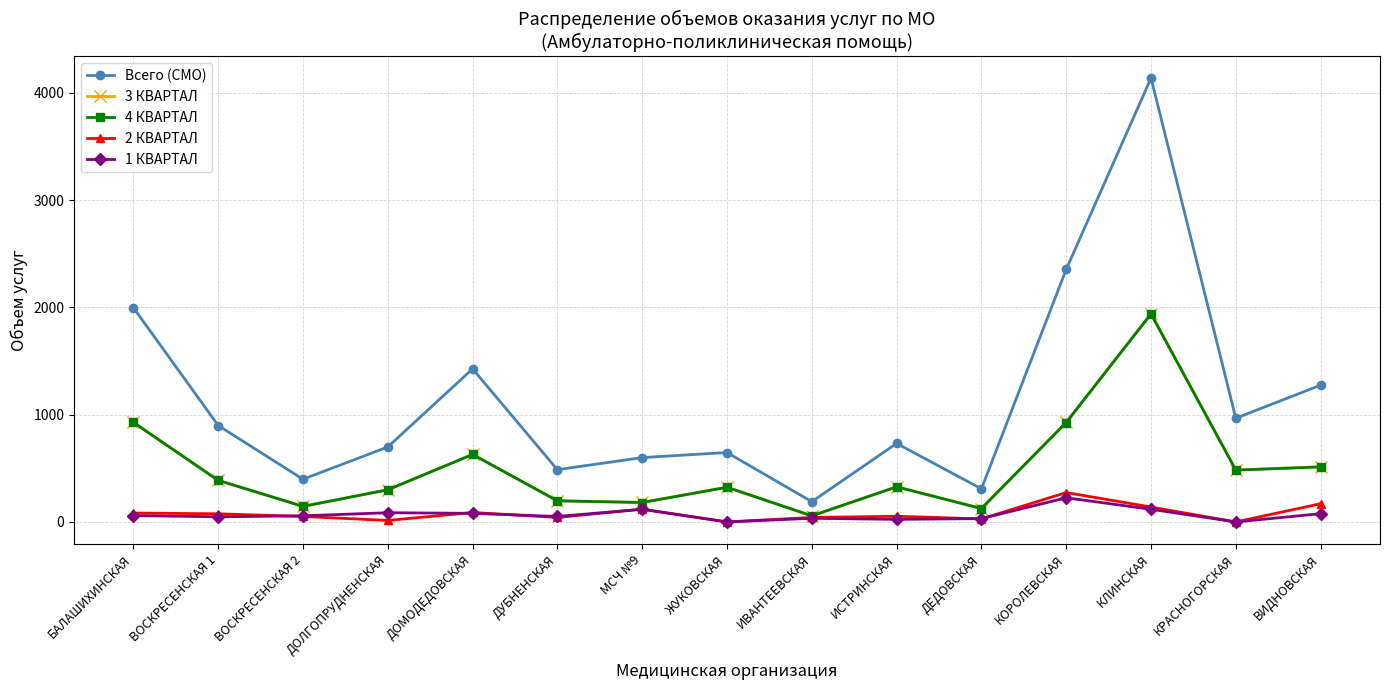

How many values in the Всего (СМО) series are below 732?

7